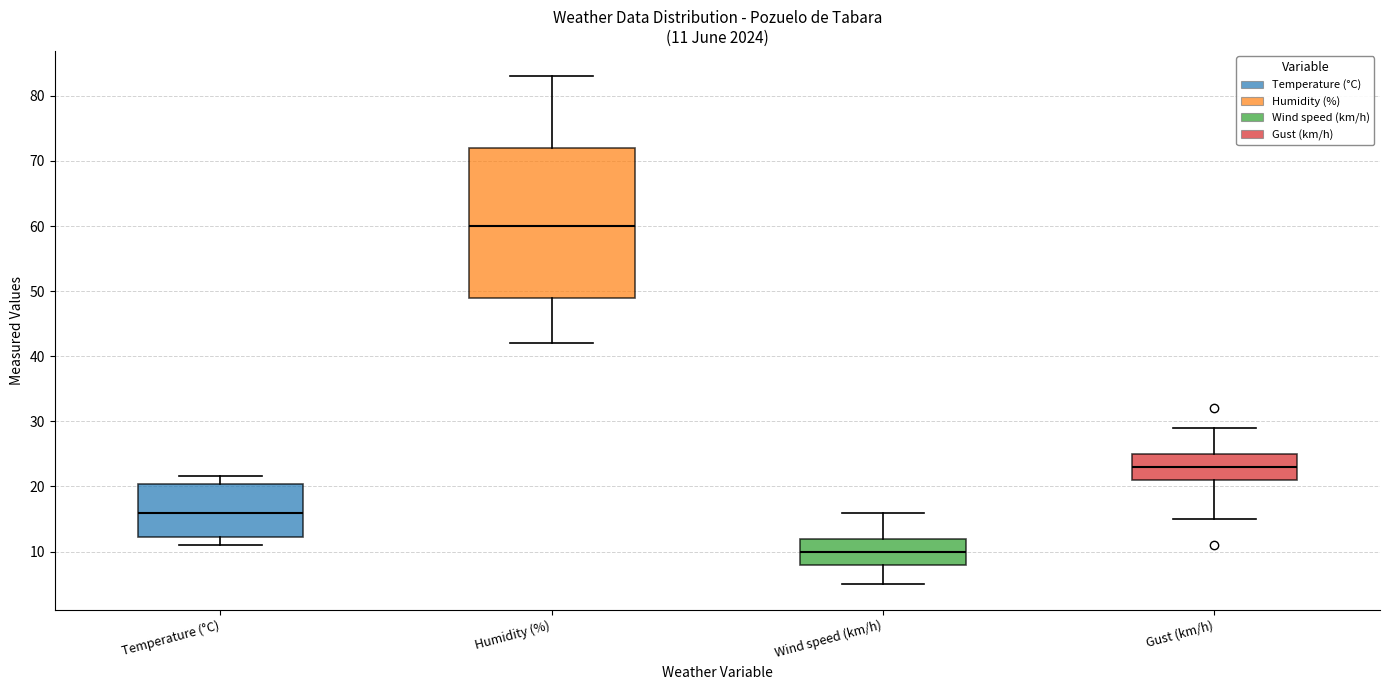

Comparing the boxes themselves (not the whiskers), which one is the tallest?

Humidity (%)